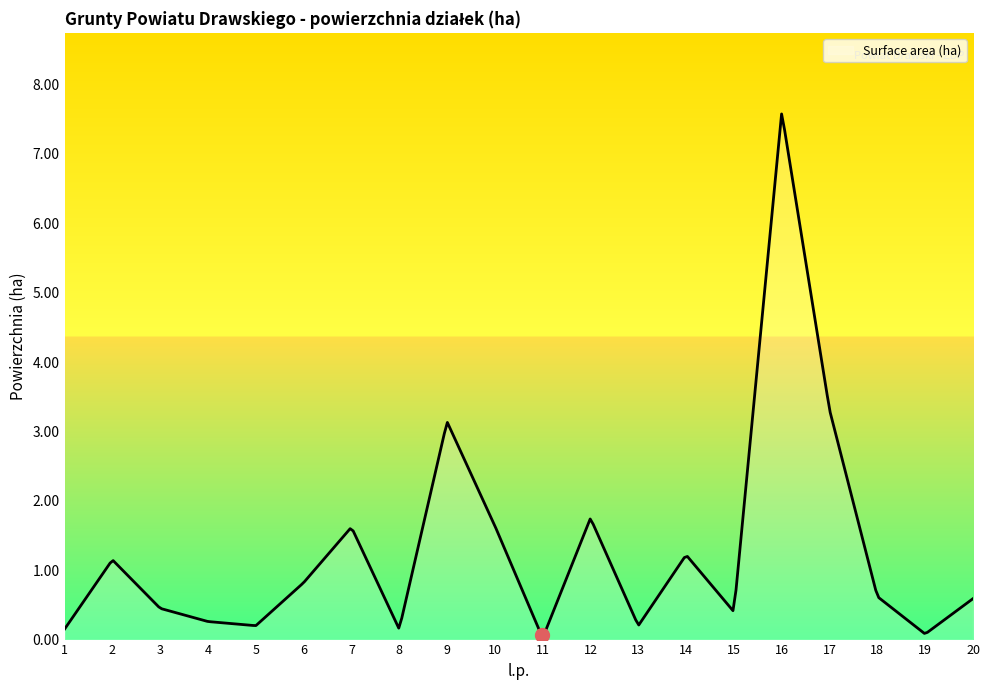

What is the difference between the maximum and minimum values?

7.5